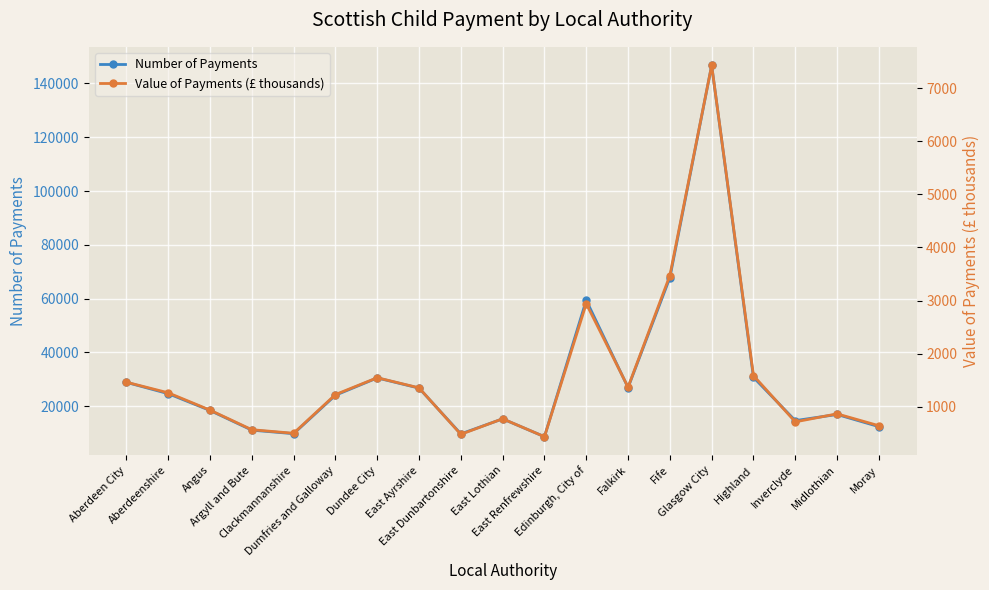

Reading left to right, list all the values displayed in this chart.

Number of Payments: Aberdeen City=28855.0	Aberdeenshire=24655.0	Angus=18405.0	Argyll and Bute=11080.0	Clackmannanshire=9770.0	Dumfries and Galloway=24060.0	Dundee City=30500.0	East Ayrshire=26715.0	East Dunbartonshire=9685.0	East Lothian=15275.0	East Renfrewshire=8650.0	Edinburgh, City of=59375.0	Falkirk=26910.0	Fife=67775.0	Glasgow City=146715.0	Highland=30725.0	Inverclyde=14620.0	Midlothian=16910.0	Moray=12390.0
Value of Payments (£ thousands): Aberdeen City=1461.1	Aberdeenshire=1261.1	Angus=935.1	Argyll and Bute=565.6	Clackmannanshire=498.2	Dumfries and Galloway=1227.7	Dundee City=1545.6	East Ayrshire=1354.5	East Dunbartonshire=478.3	East Lothian=771.6	East Renfrewshire=434.1	Edinburgh, City of=2942.1	Falkirk=1367.3	Fife=3470.8	Glasgow City=7432.1	Highland=1585.4	Inverclyde=713.3	Midlothian=864.3	Moray=640.5